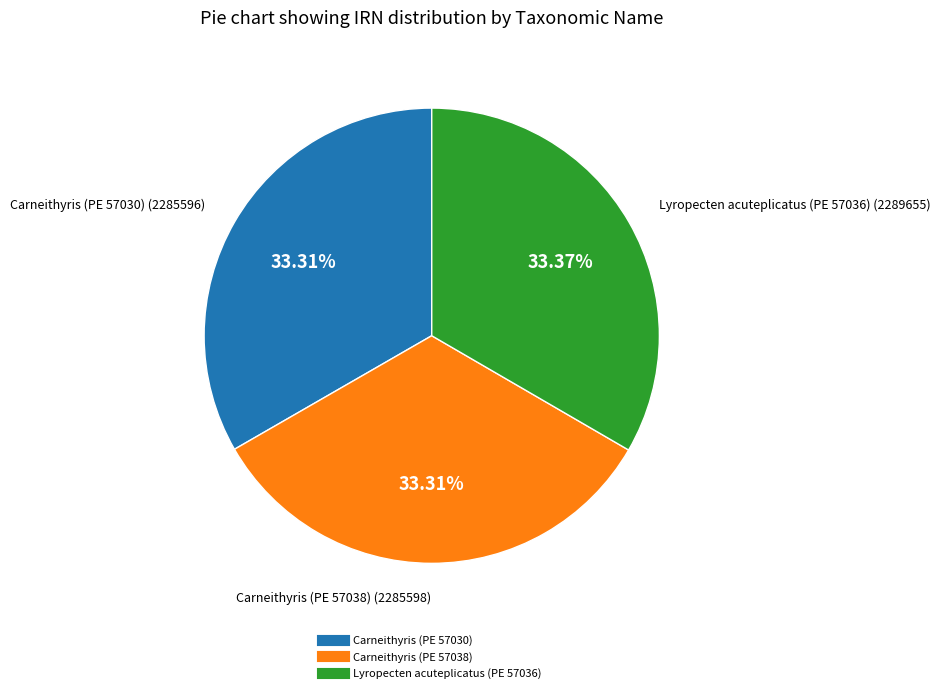

Combined, do Carneithyris (PE 57038) and Lyropecten acuteplicatus (PE 57036) account for over 50%?

Yes